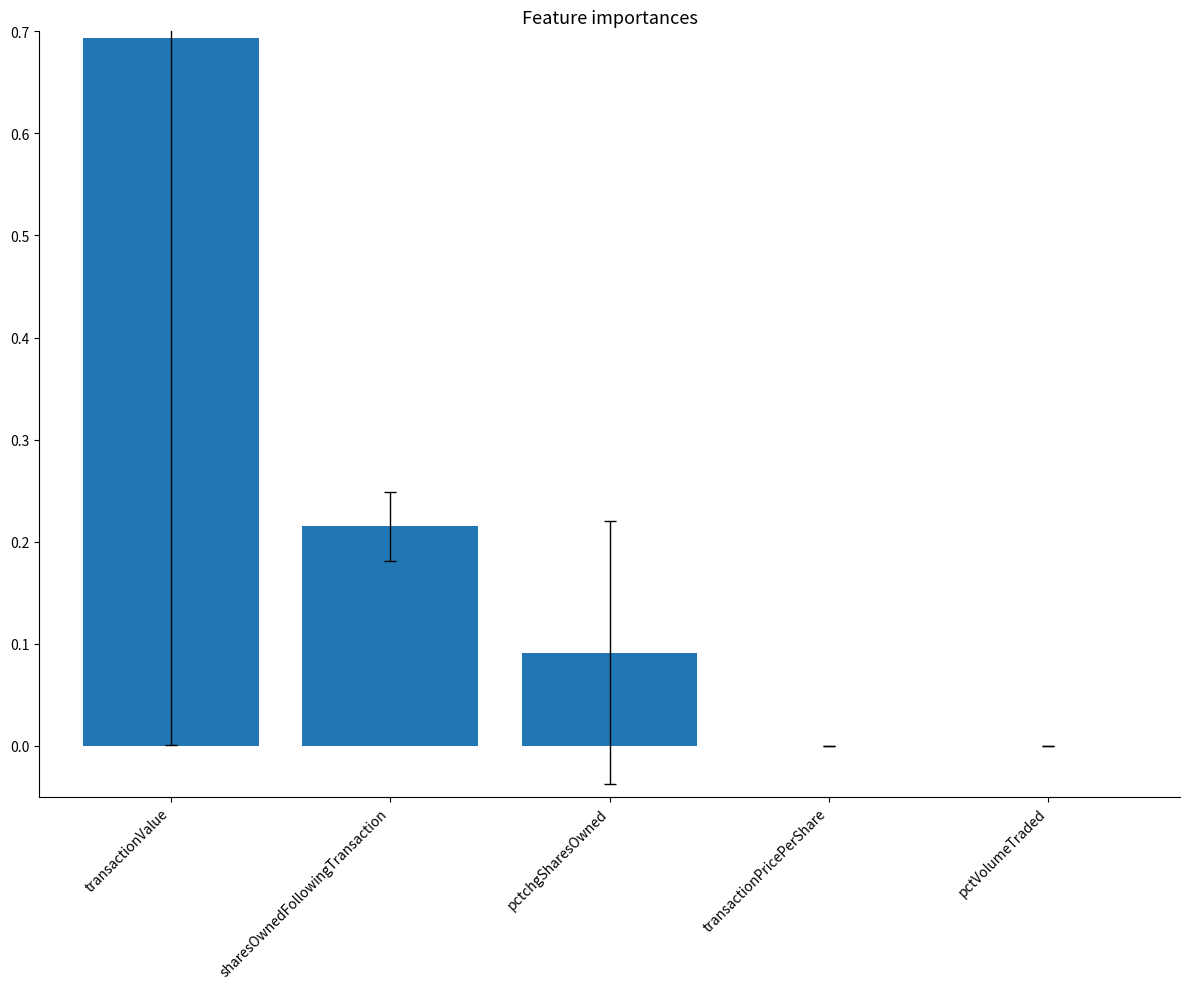

What is the sum of all values?

1.0